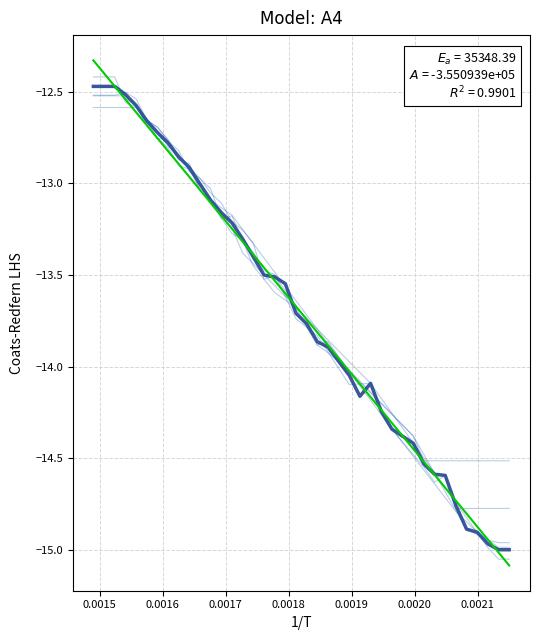

Reading right to left, transcribe all the data shown in this chart.

col_8: -15.0	-15.0	-15.0	-14.9	-14.9	-14.8	-14.6	-14.6	-14.5	-14.4	-14.4	-14.3	-14.2	-14.1	-14.2	-14.0	-14.0	-13.9	-13.9	-13.8	-13.7	-13.5	-13.5	-13.5	-13.4	-13.3	-13.2	-13.2	-13.1	-13.0	-12.9	-12.9	-12.8	-12.7	-12.7	-12.6	-12.5	-12.5	-12.5	-12.5
col_2: -15.1	-15.0	-14.9	-14.9	-14.8	-14.7	-14.7	-14.6	-14.5	-14.4	-14.4	-14.3	-14.2	-14.2	-14.1	-14.0	-14.0	-13.9	-13.8	-13.7	-13.7	-13.6	-13.5	-13.5	-13.4	-13.3	-13.2	-13.2	-13.1	-13.0	-13.0	-12.9	-12.8	-12.8	-12.7	-12.6	-12.5	-12.5	-12.4	-12.3